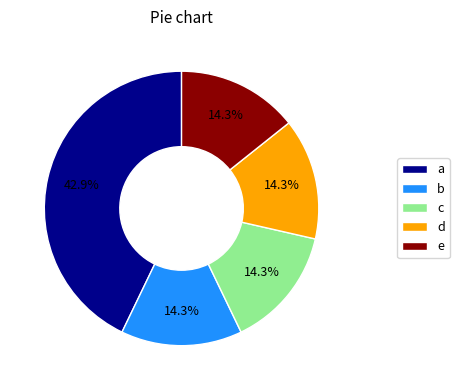

Combined, do e and b account for over 50%?

No